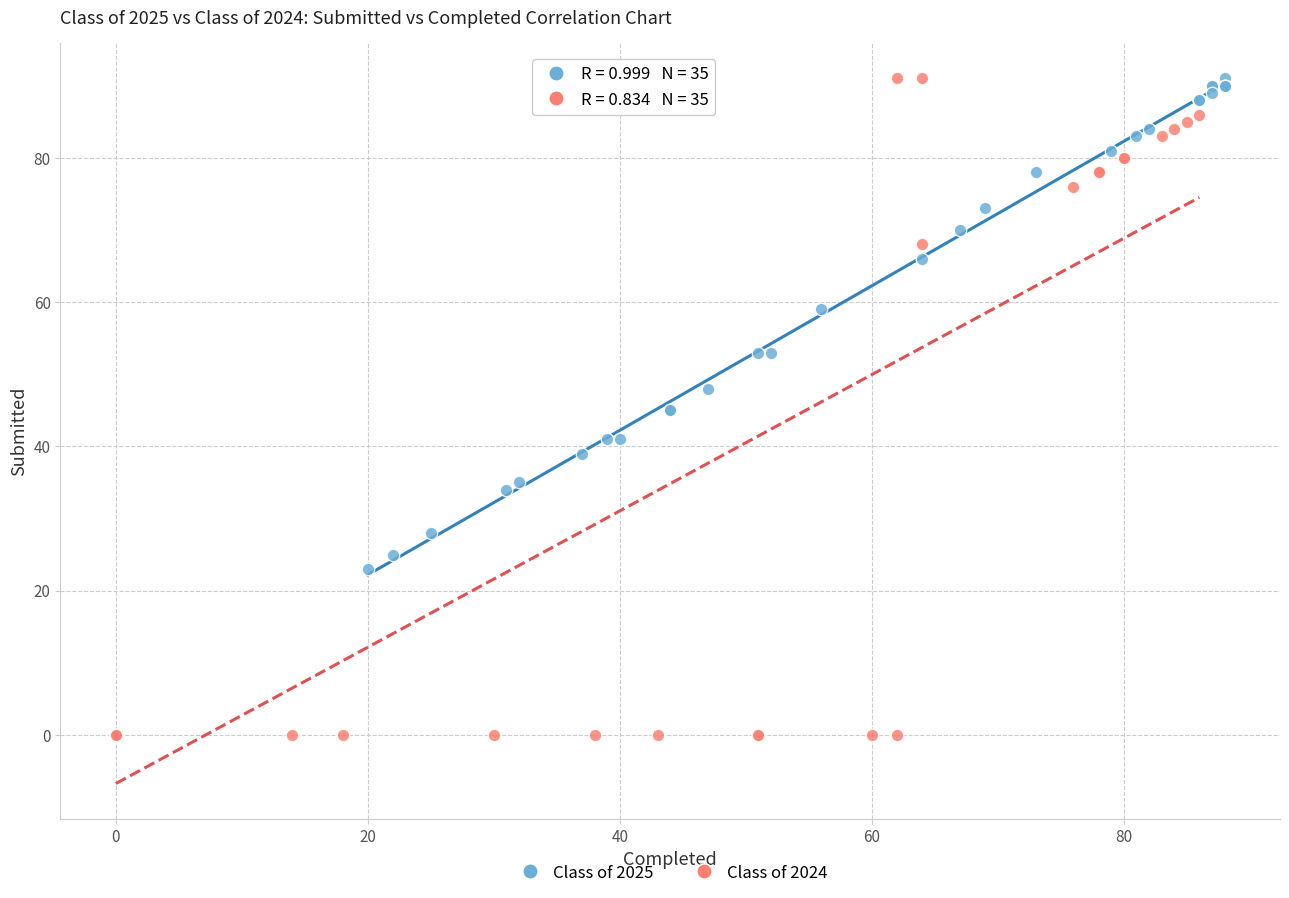

Which series has the widest spread of Y values?

Class of 2024